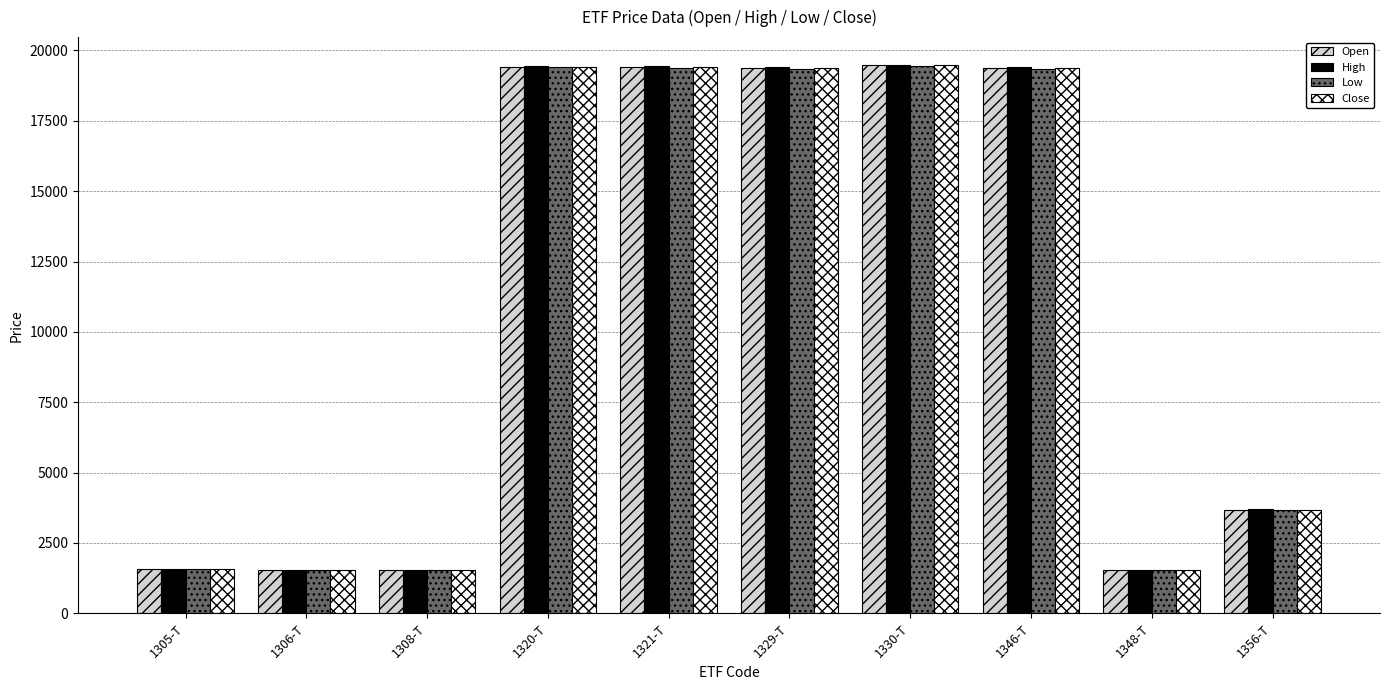

At which label is Low closest to 10492?

1356-T